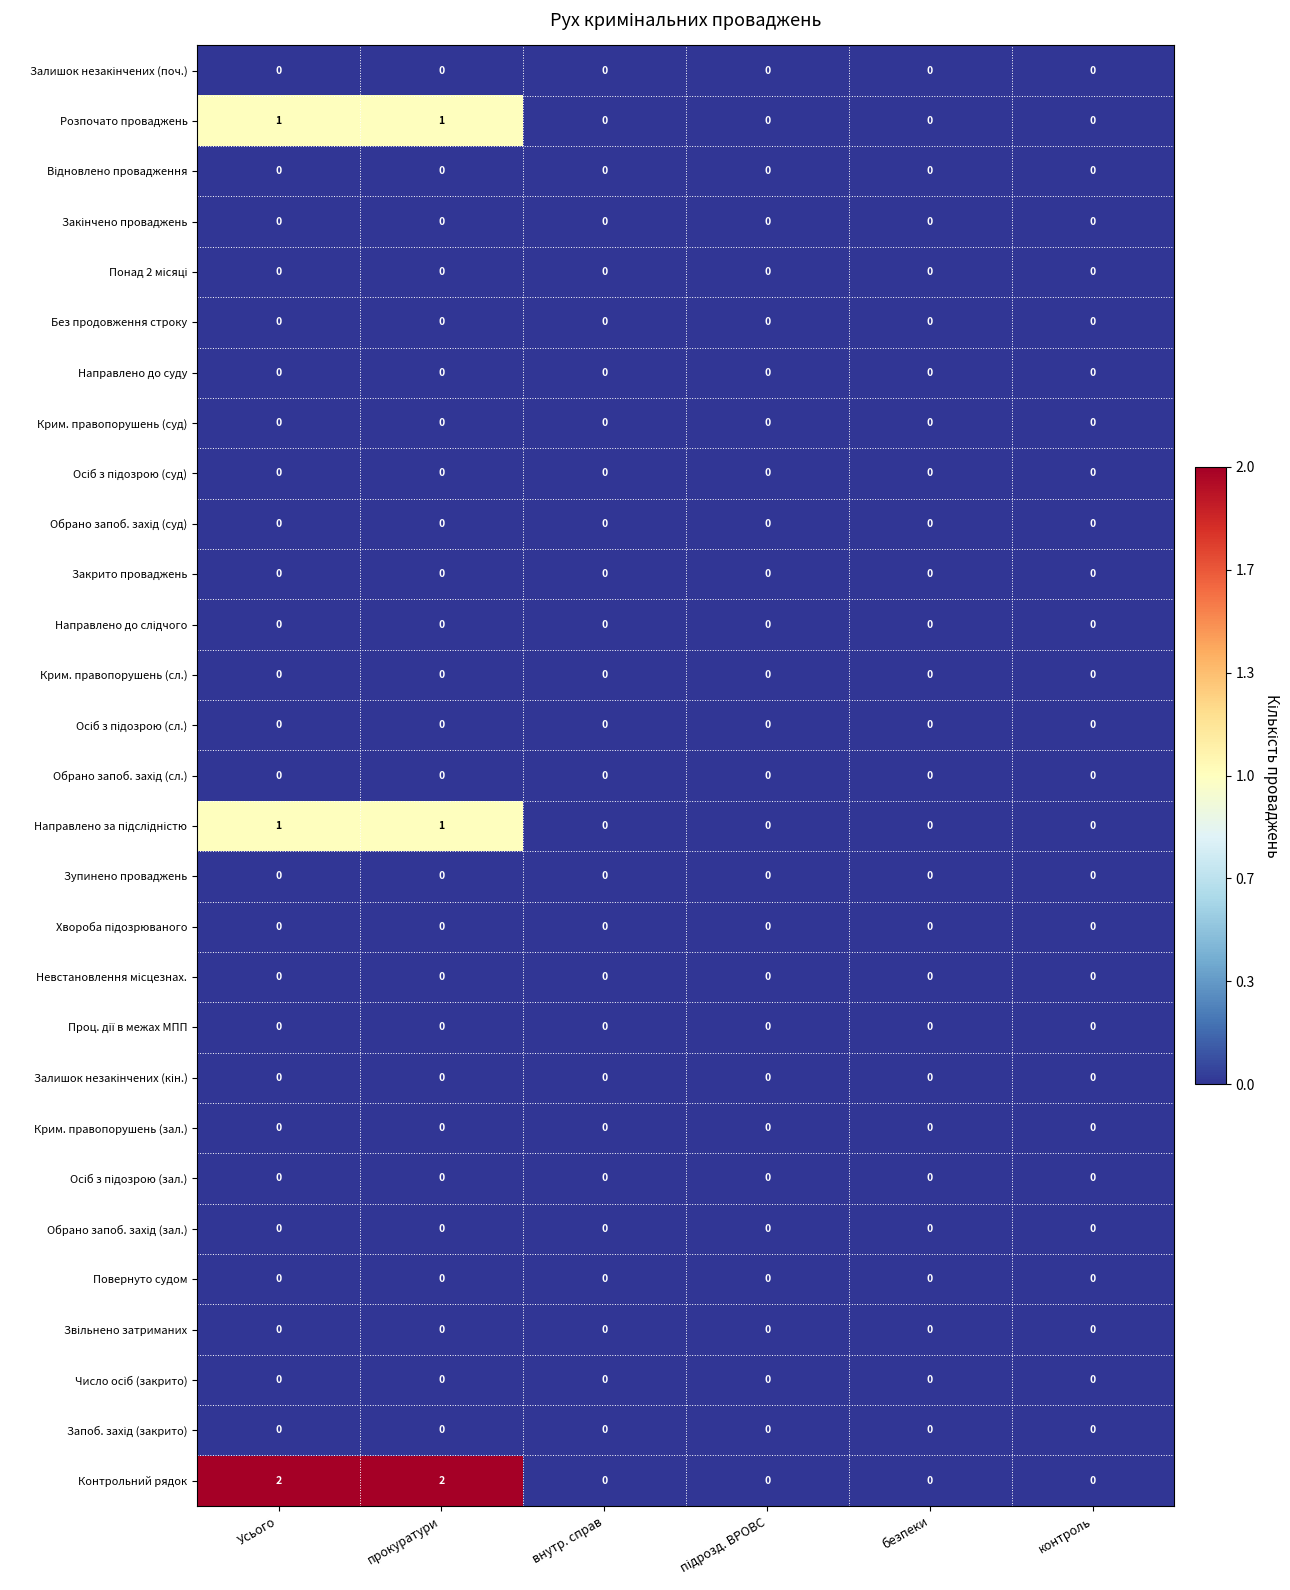

What is the spread (max minus min) of values at прокуратури?

2